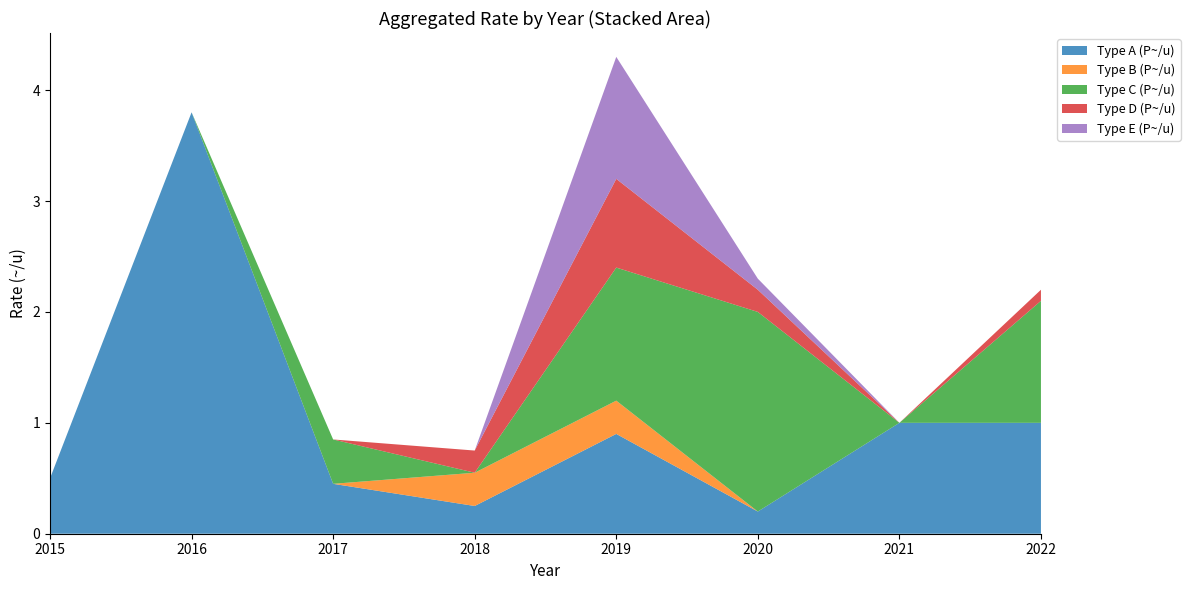

Reading left to right, what are all the values shown in this chart?

Type A (P~/u): 2015=0.5	2016=3.8	2017=0.5	2018=0.2	2019=0.9	2020=0.2	2021=1.0	2022=1.0
Type B (P~/u): 2015=0.0	2016=0.0	2017=0.0	2018=0.3	2019=0.3	2020=0.0	2021=0.0	2022=0.0
Type C (P~/u): 2015=0.0	2016=0.0	2017=0.4	2018=0.0	2019=1.2	2020=1.8	2021=0.0	2022=1.1
Type D (P~/u): 2015=0.0	2016=0.0	2017=0.0	2018=0.2	2019=0.8	2020=0.2	2021=0.0	2022=0.1
Type E (P~/u): 2015=0.0	2016=0.0	2017=0.0	2018=0.0	2019=1.1	2020=0.1	2021=0.0	2022=0.0